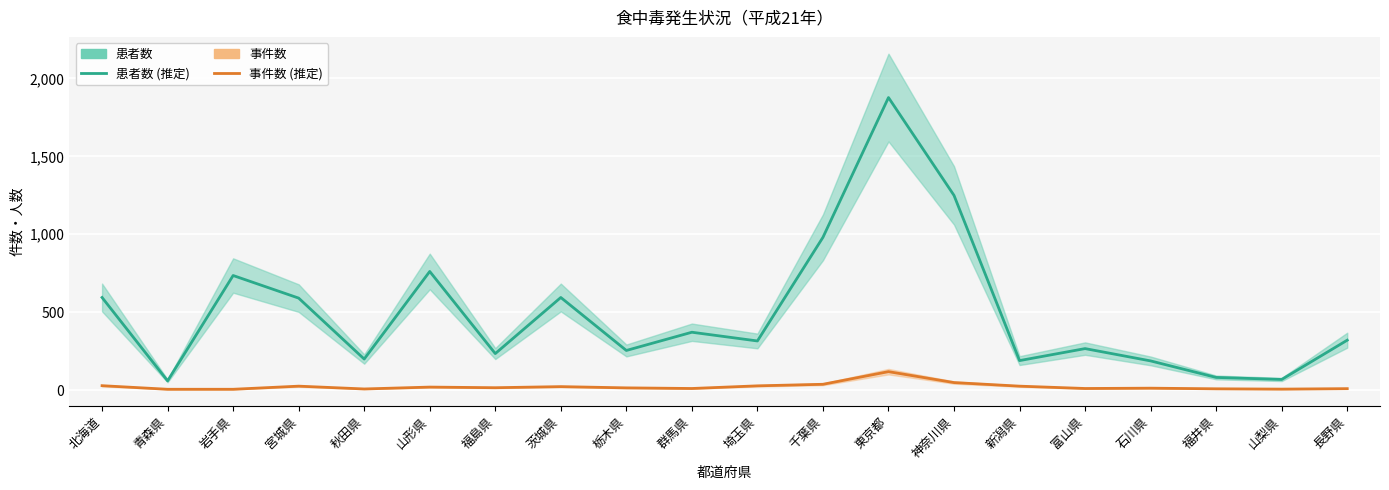

What is the smallest value displayed?

5